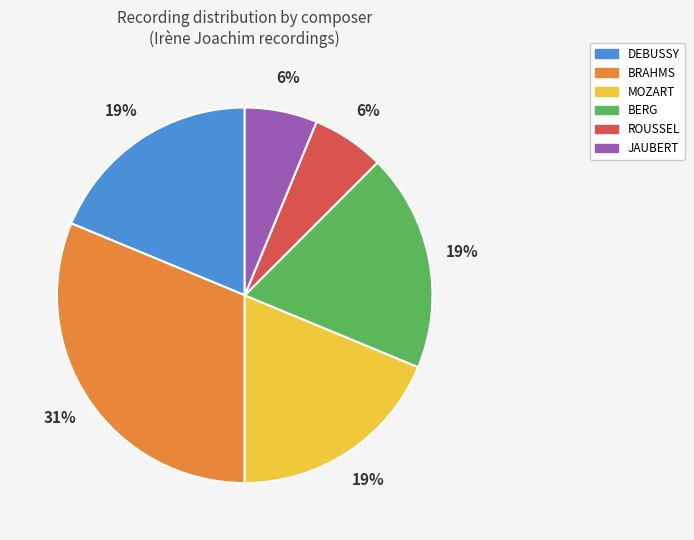

The MOZART slice represents 19% of the pie. True or false?

True